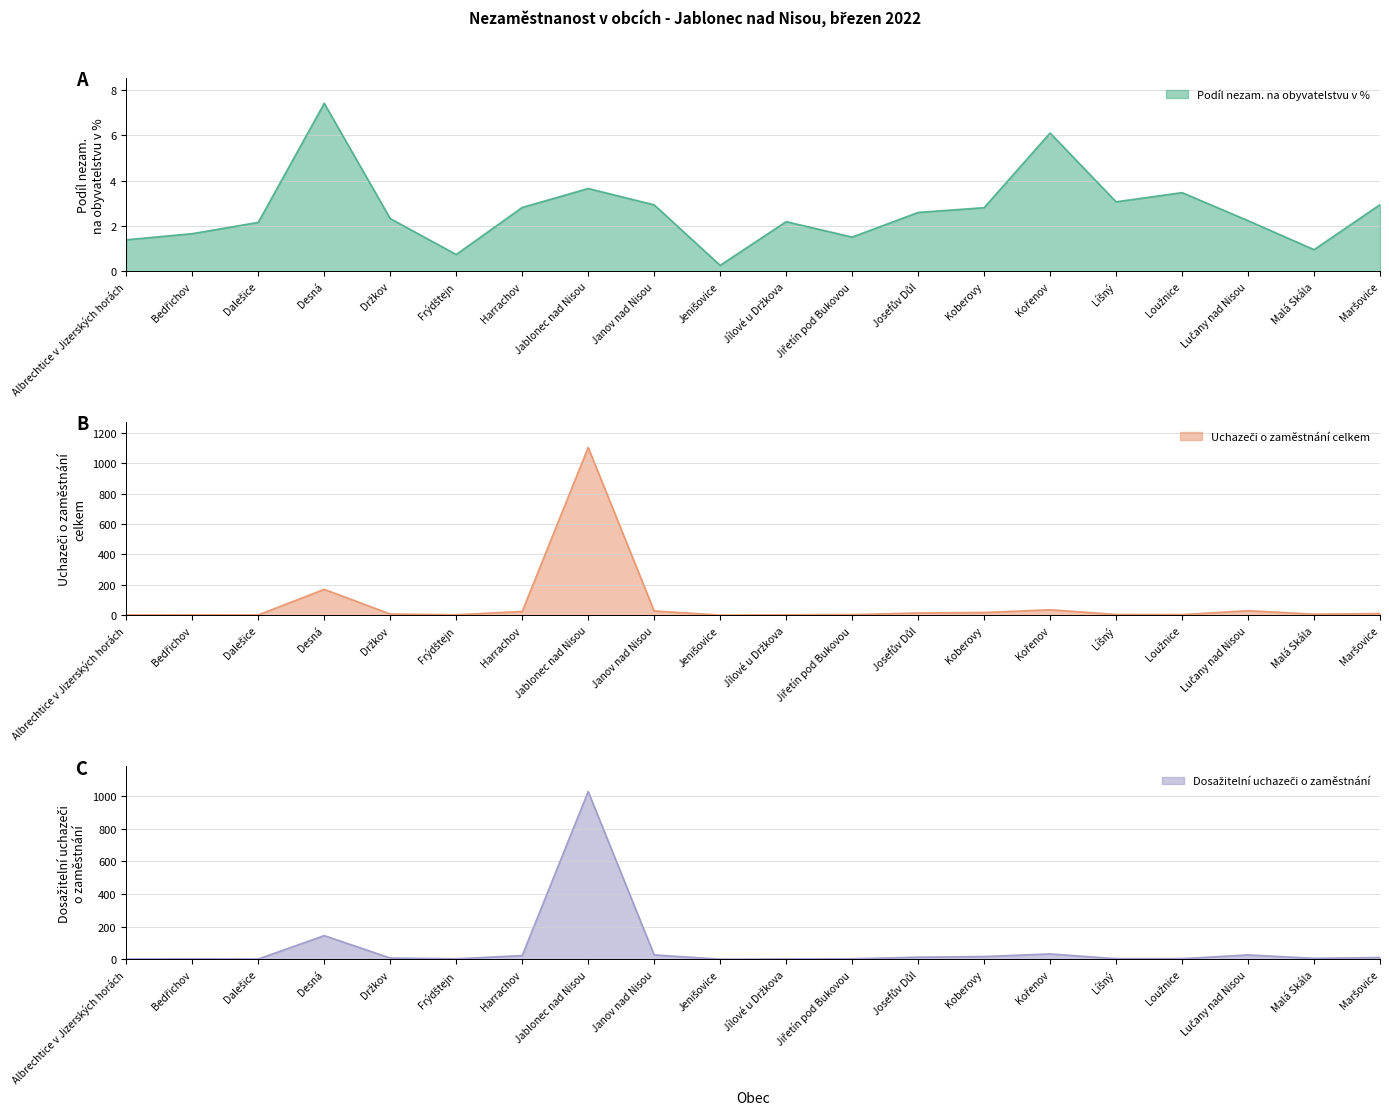

What are all the series names shown in the legend?

Podíl nezam. na obyvatelstvu v %, Uchazeči o zaměstnání celkem, Dosažitelní uchazeči o zaměstnání